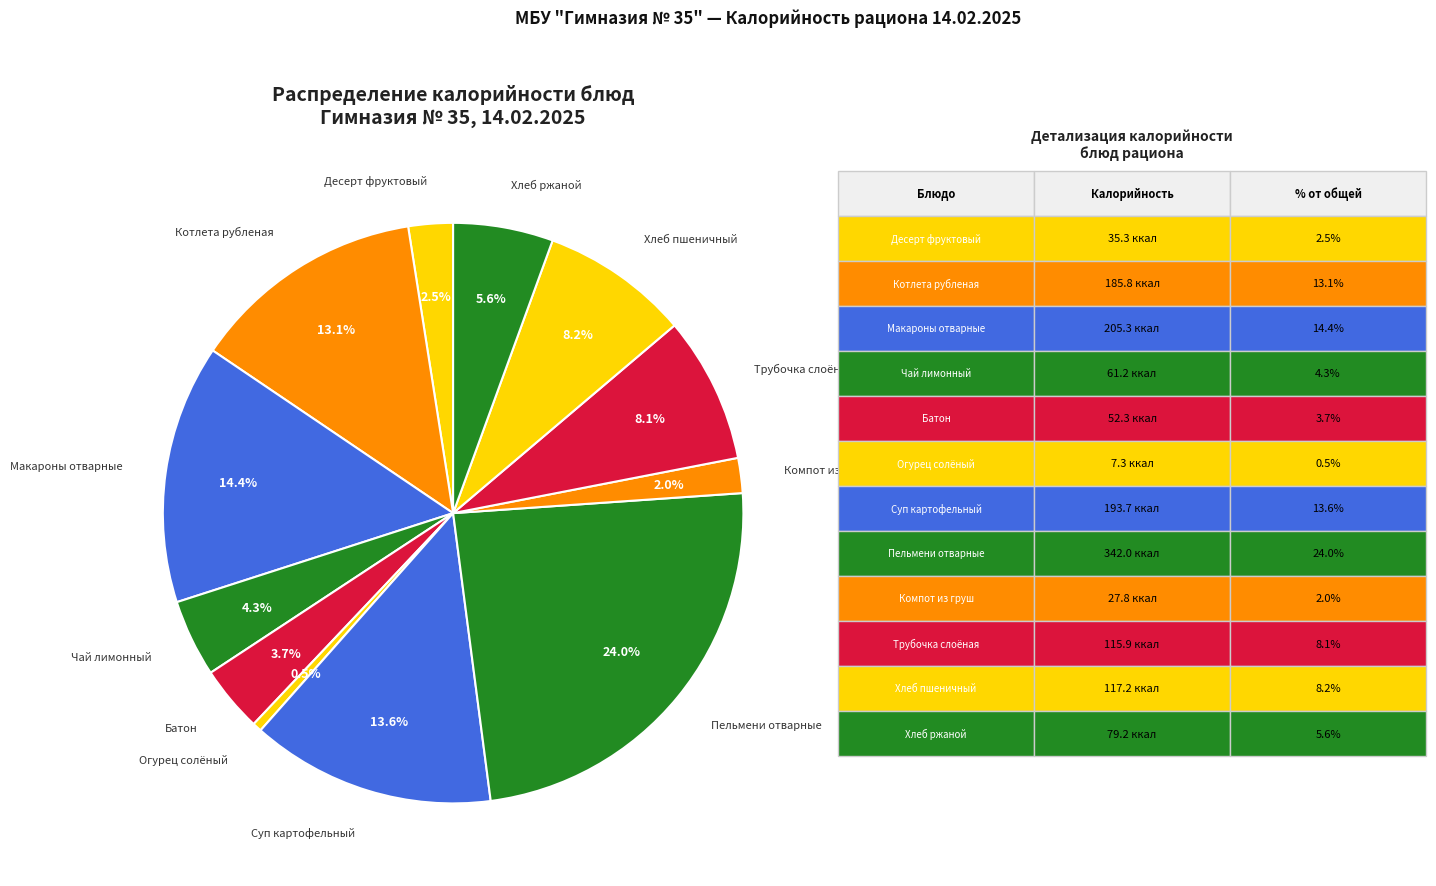

How many slices are in this pie chart?

12